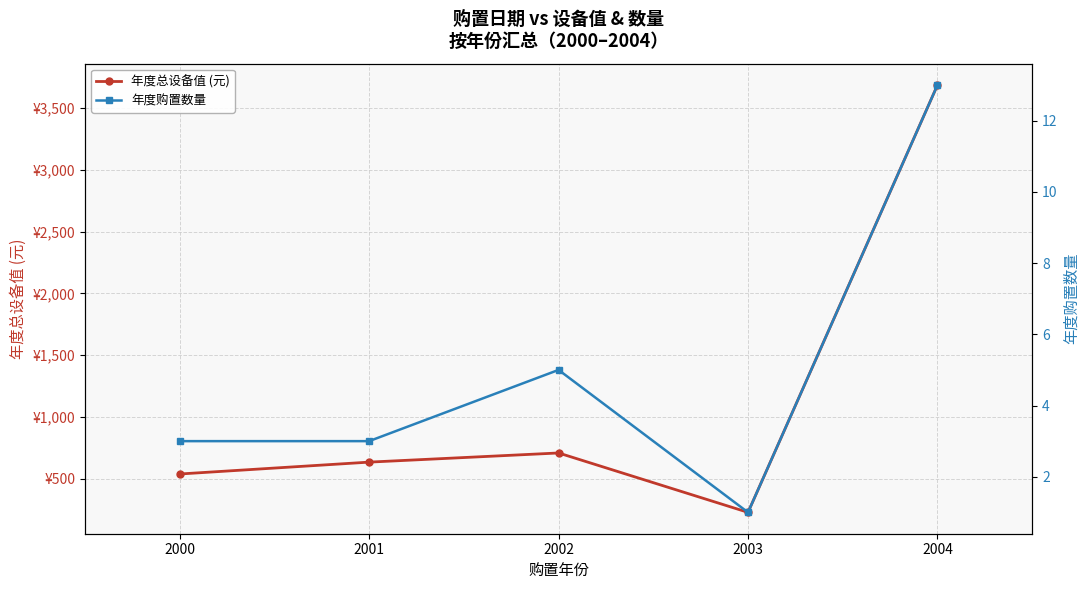

What is the sum of all 年度购置数量 values?

25